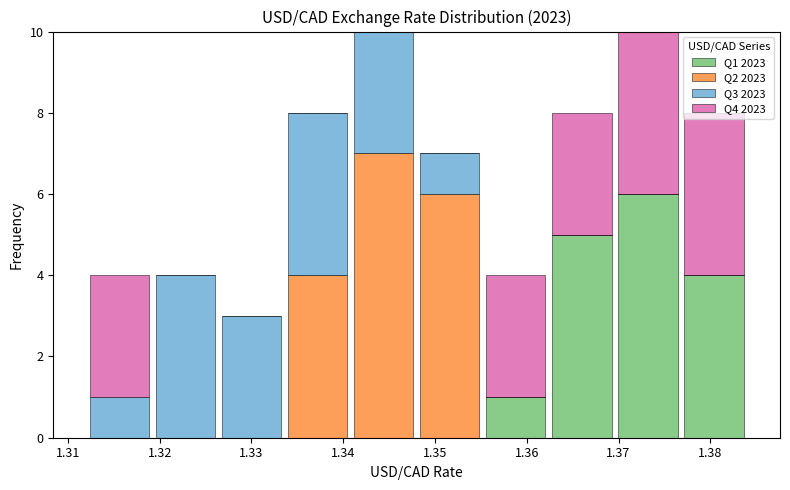

What is the total height of the stacked bar covering 1.319 to 1.326 on the x-axis? Neither the bar edges nor the heights are printed on the chart, so give them approximately, as read against the axes.

4